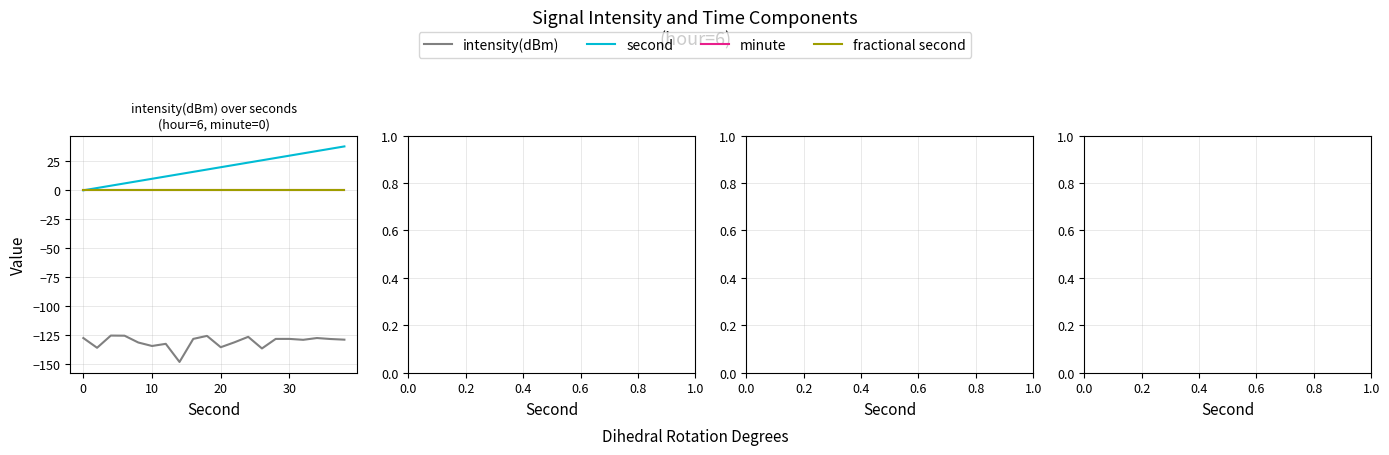

Does the chart have visible grid lines?

Yes